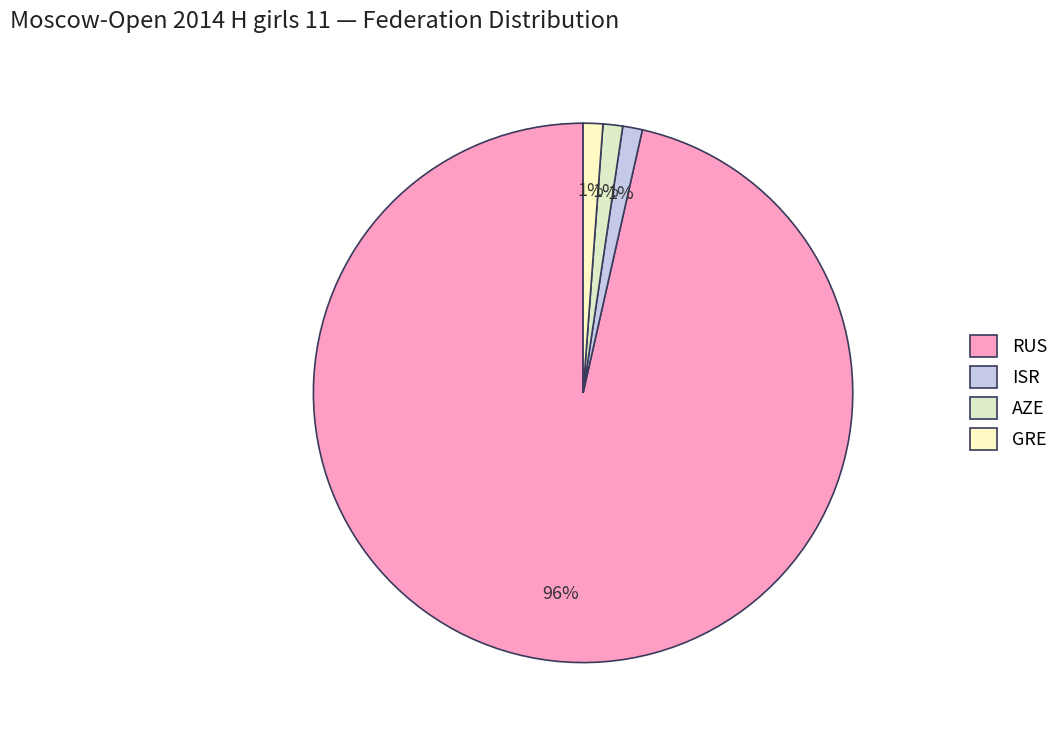

What is the majority slice?

RUS